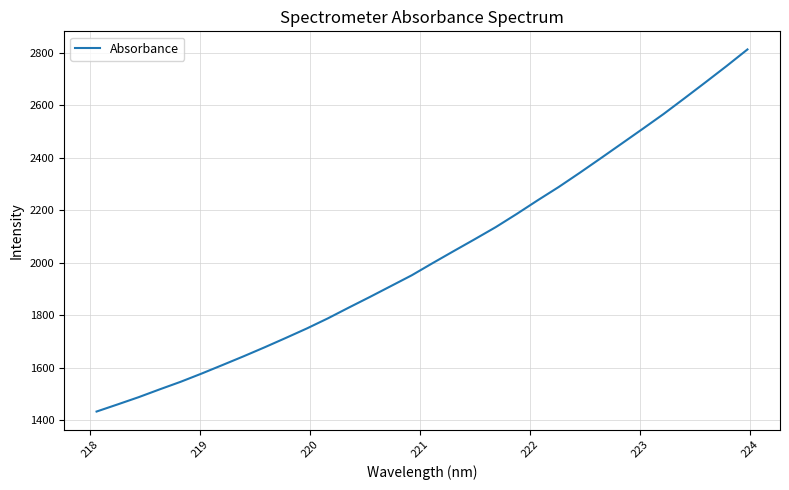

Reading left to right, transcribe all the data shown in this chart.

1432.3	1459.4	1487.0	1516.8	1545.7	1577.2	1609.9	1643.1	1677.3	1712.7	1748.8	1787.3	1828.5	1868.9	1910.3	1951.7	1998.4	2044.0	2089.2	2135.3	2185.5	2237.7	2288.3	2342.2	2397.6	2453.6	2509.8	2566.6	2626.8	2687.6	2749.2	2812.8